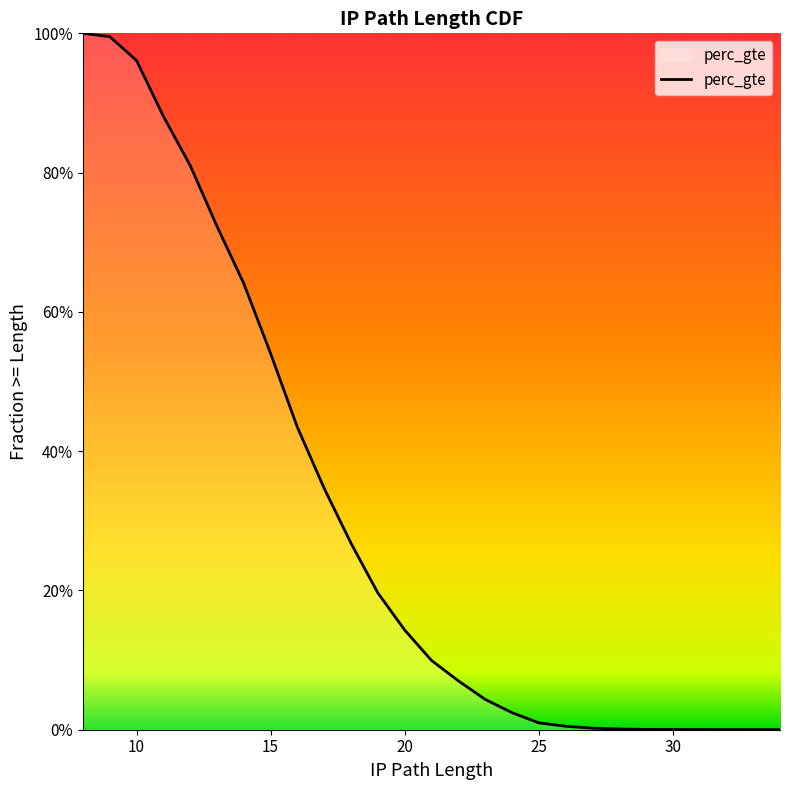

Between 34 and 28, which is larger?

28